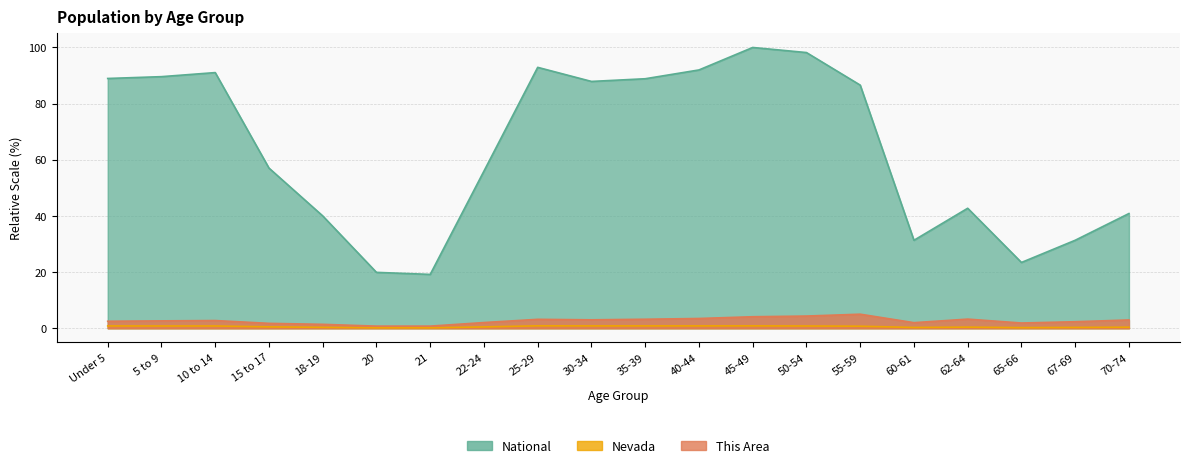

Where is National nearest to the value 59?

15 to 17